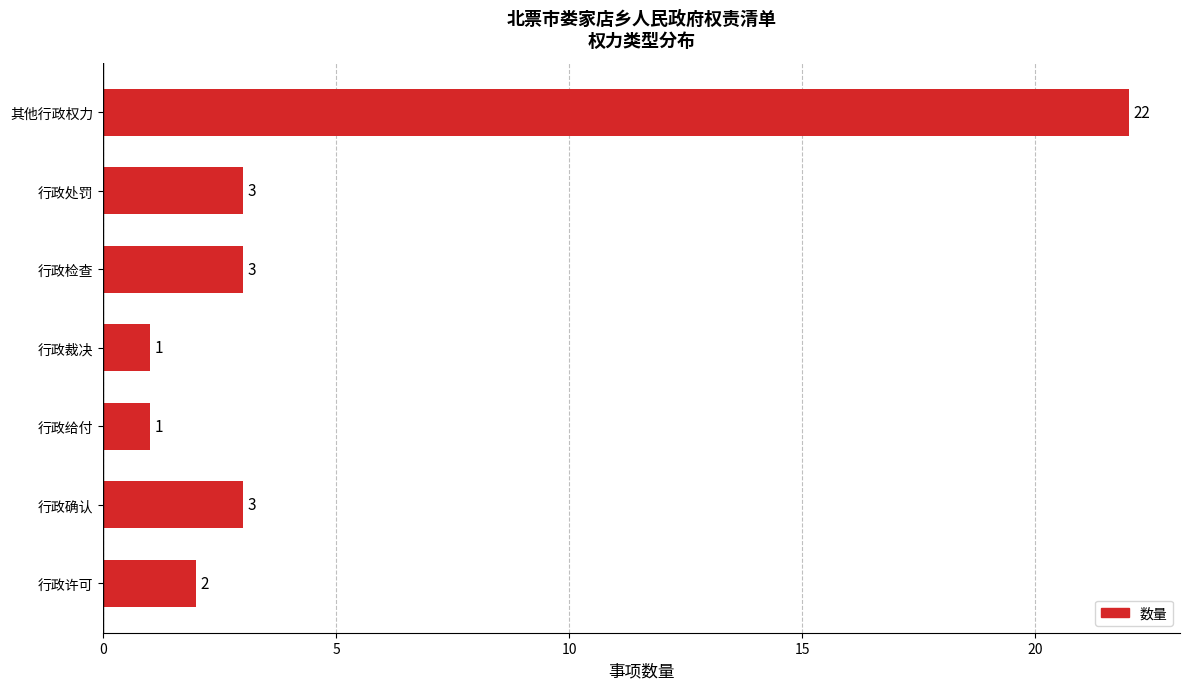

What is the sum of the values at 其他行政权力 and 行政裁决?

23